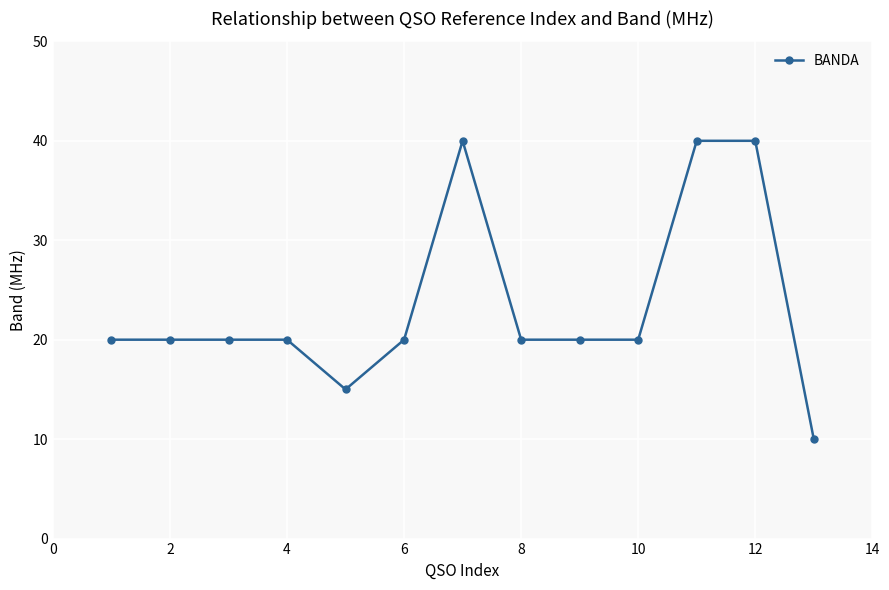

What is the difference between the second highest and second lowest values?

25